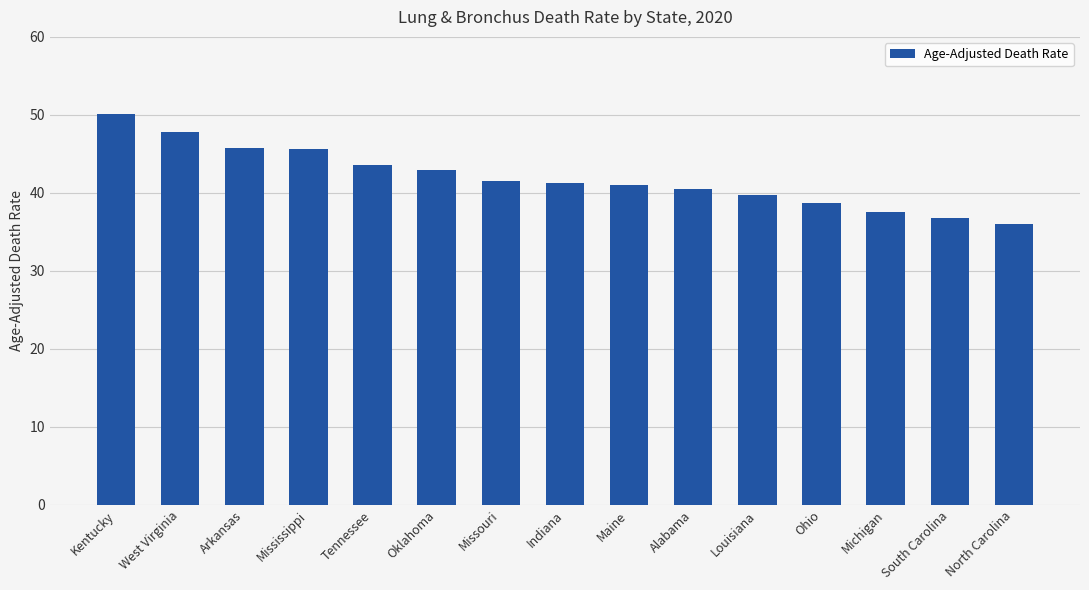

Is it true that the value at Mississippi is 45.6?

True